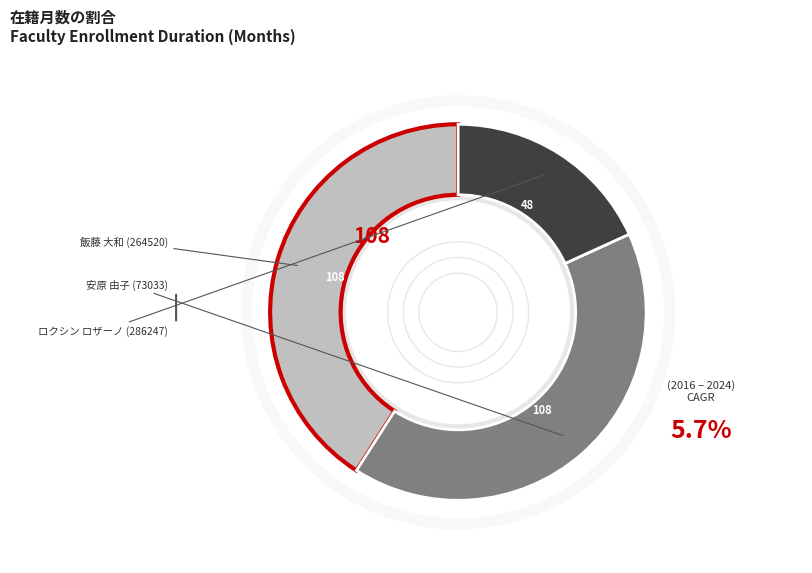

Is there any slice that represents more than half of the pie?

No